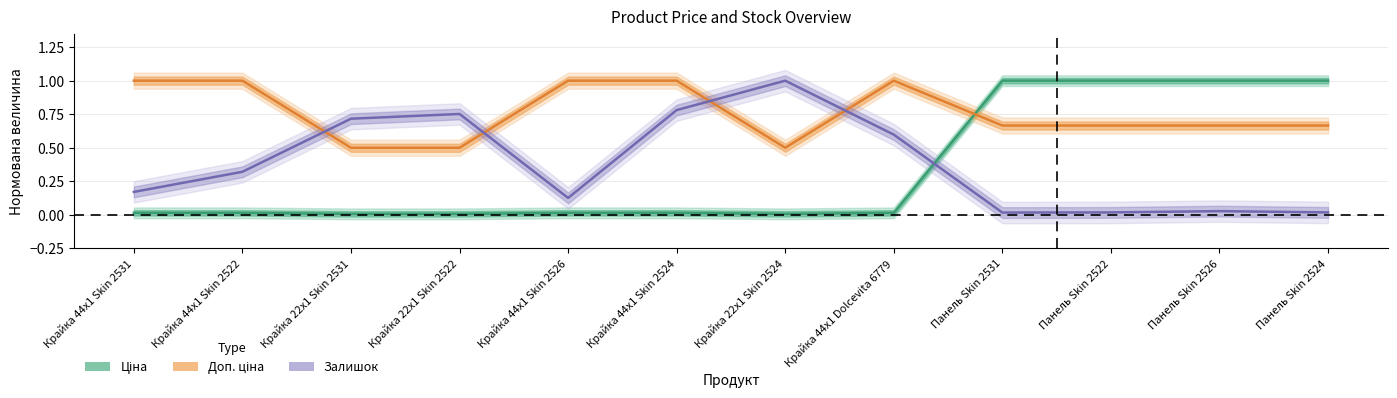

Rank the series at Панель Skin 2526 from highest to lowest value.

Ціна, Доп. ціна, Залишок